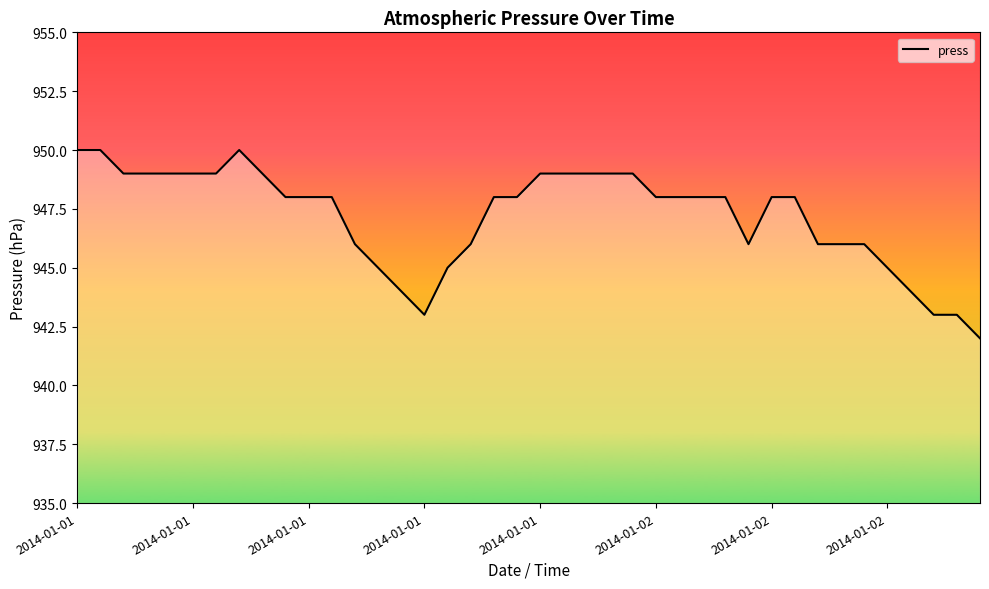

What is the smallest value displayed?

942